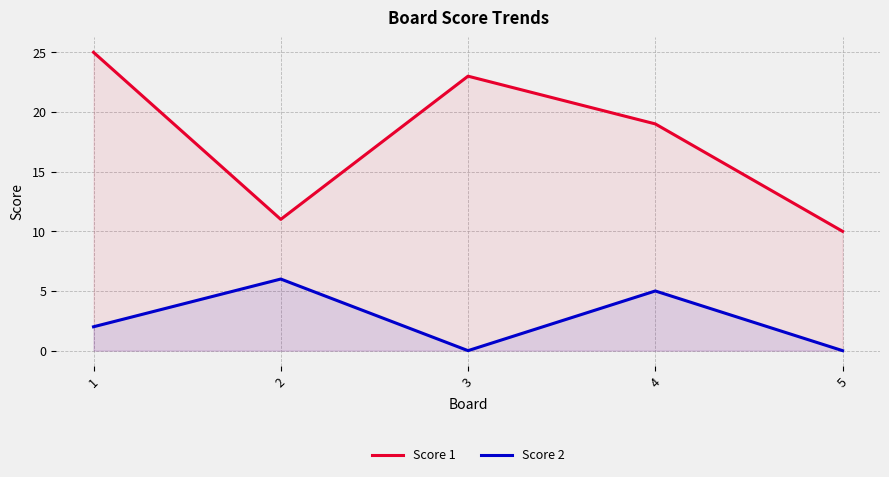

Which series has the largest total across all categories?

Score 1